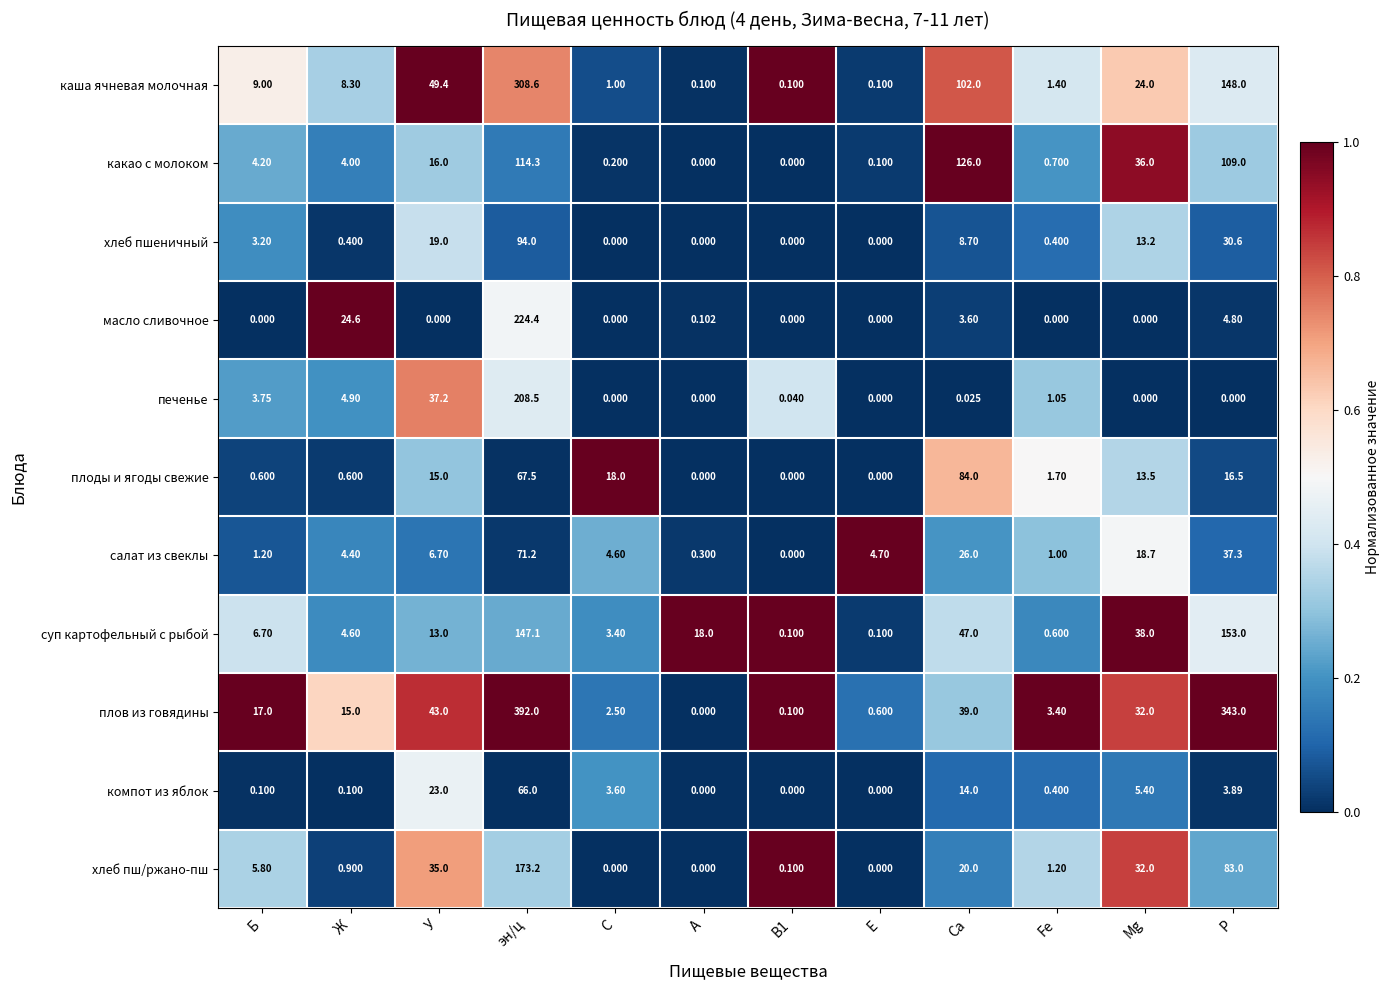

At which category is the sum across all series the highest?

эн/ц